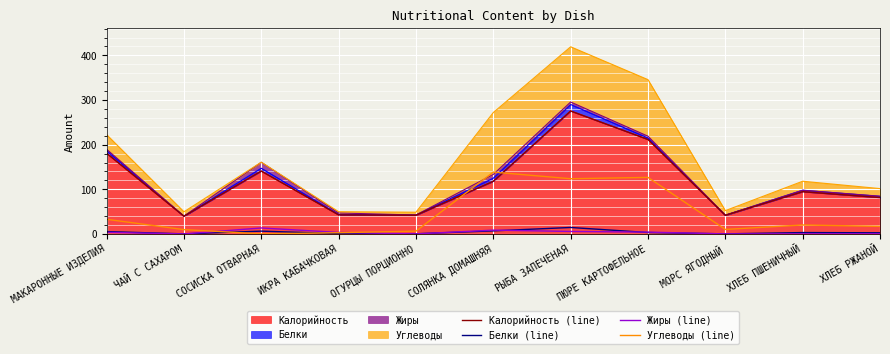

List the series in order of their peak value, highest first.

Калорийность (line), Углеводы (line), Белки (line), Жиры (line)